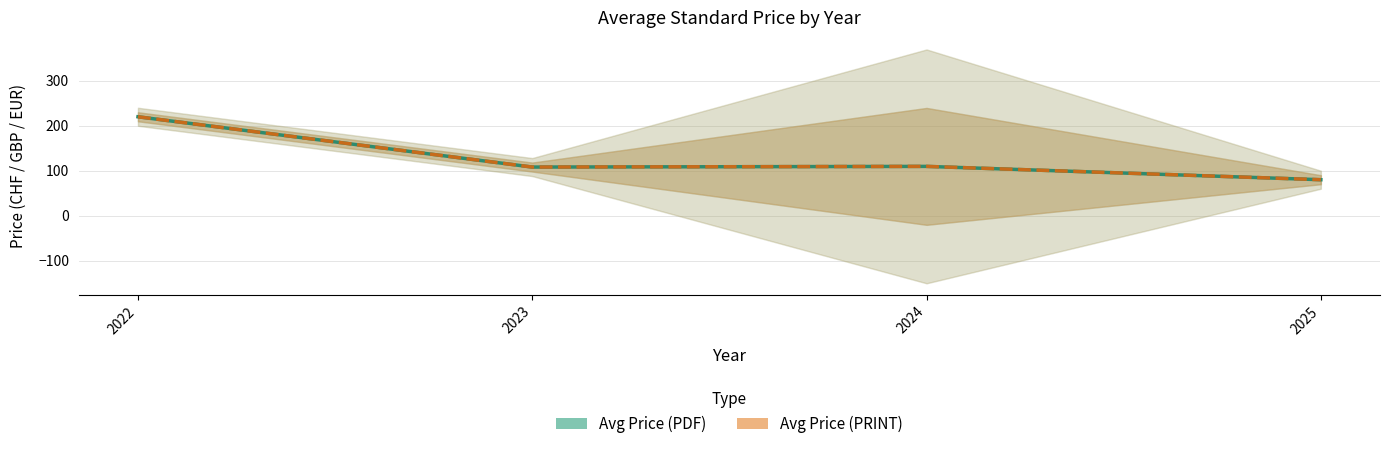

Count the number of categories in the chart.

4